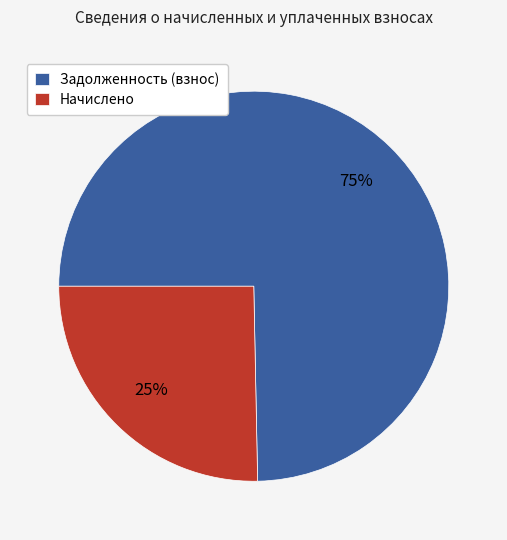

To the nearest percent, what portion does Задолженность (взнос) represent?

75%